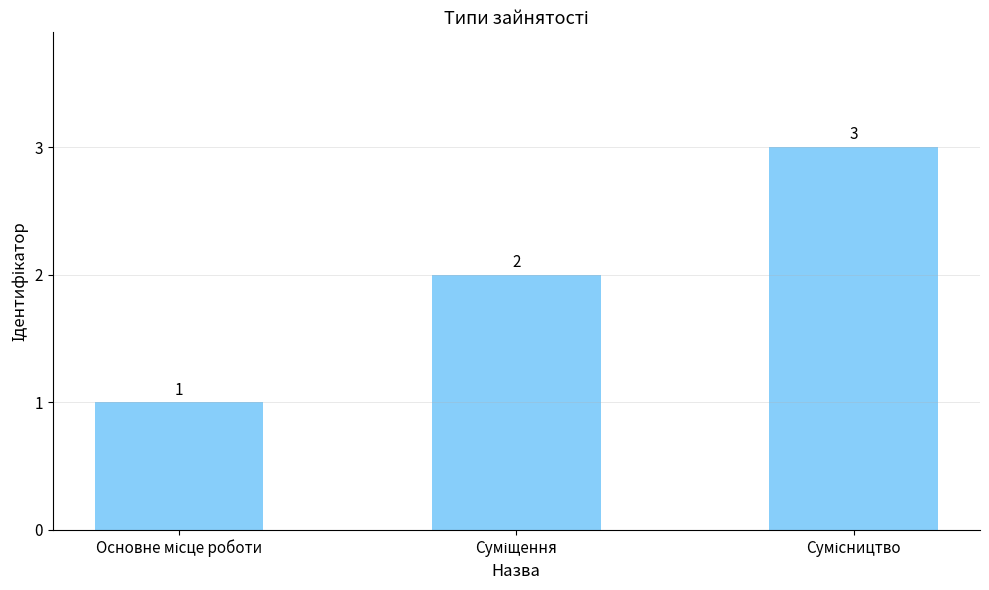

What is the difference between the maximum and minimum values?

2